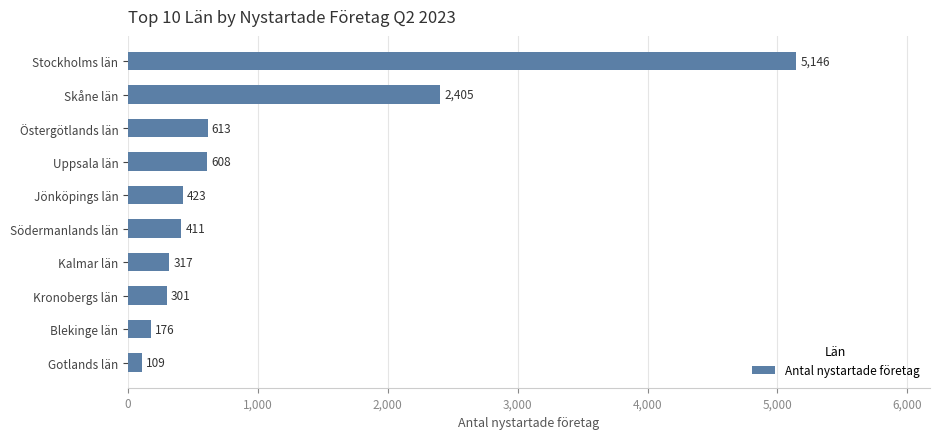

At which label is the value closest to 2627?

Skåne län